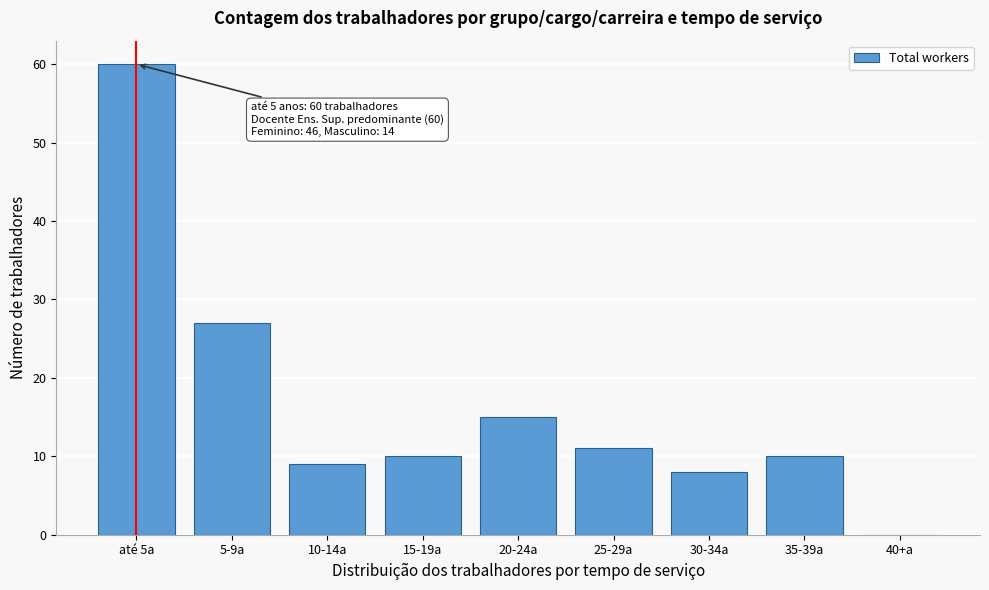

Reading left to right, extract all data points from this chart.

até 5a=60	5-9a=27	10-14a=9	15-19a=10	20-24a=15	25-29a=11	30-34a=8	35-39a=10	40+a=0